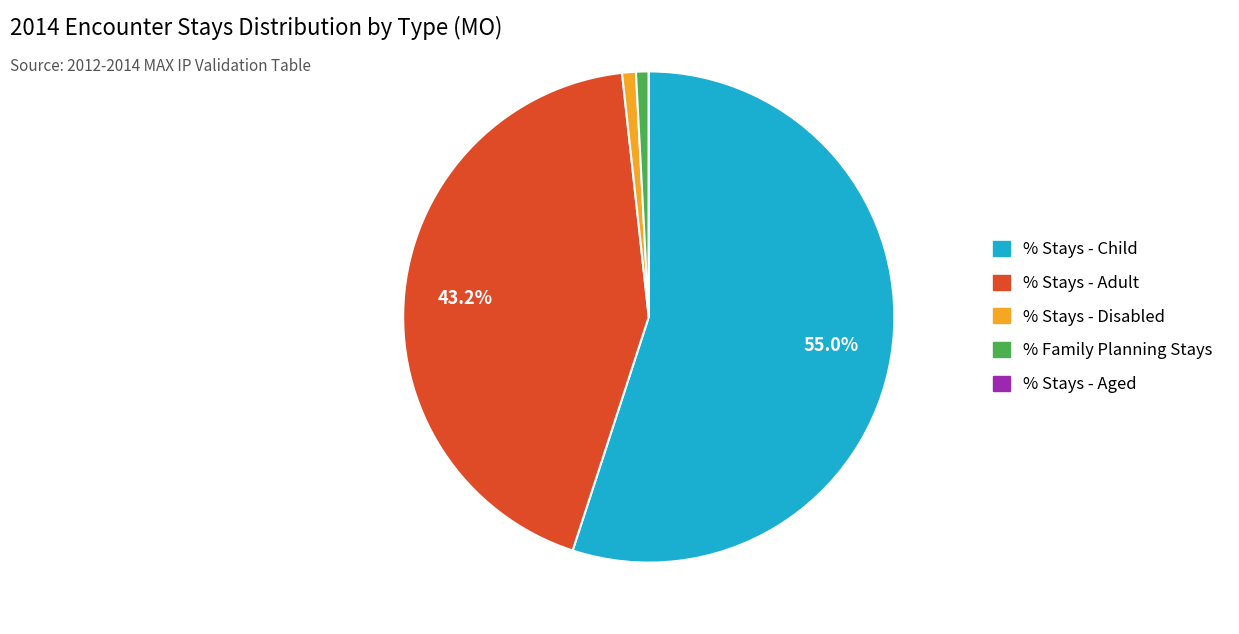

Is it true that % Stays - Disabled is 11% of the pie?

False